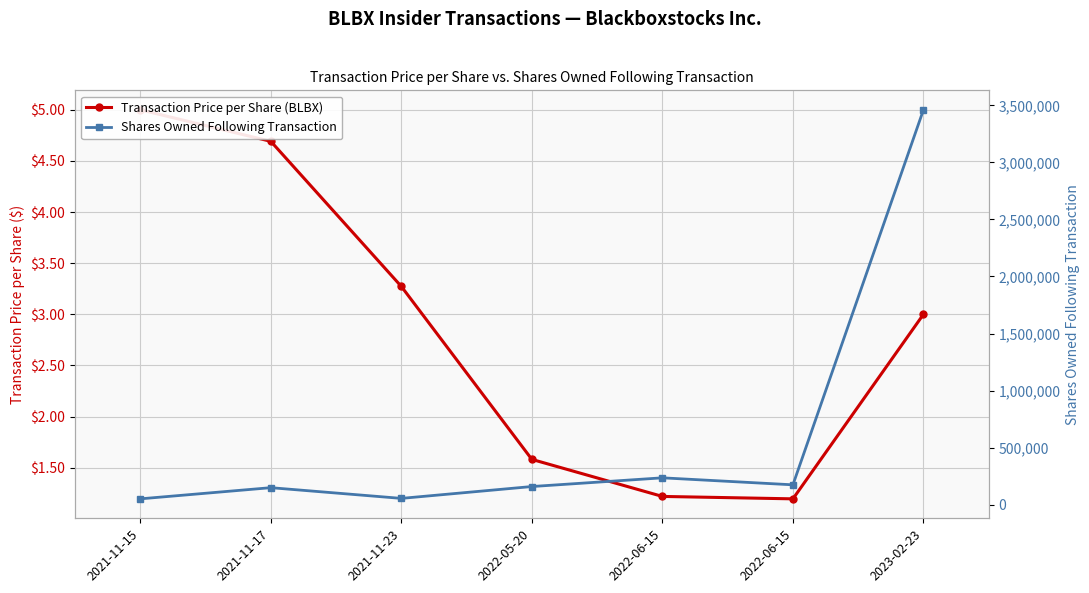

Reading left to right, list all the values displayed in this chart.

Transaction Price per Share (BLBX): 5.0	4.7	3.3	1.6	1.2	1.2	3.0
Shares Owned Following Transaction: 50000.0	148000.0	54000.0	158000.0	234366.0	173000.0	3462070.0